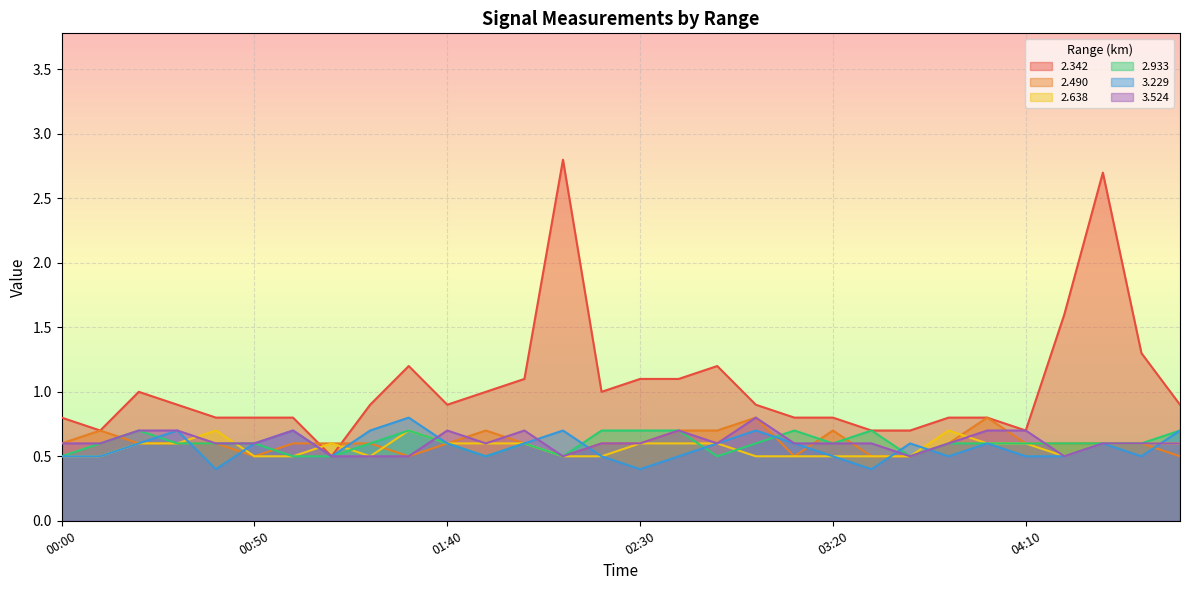

What is the value of the 3.229 point at the 19th from the left?

0.7